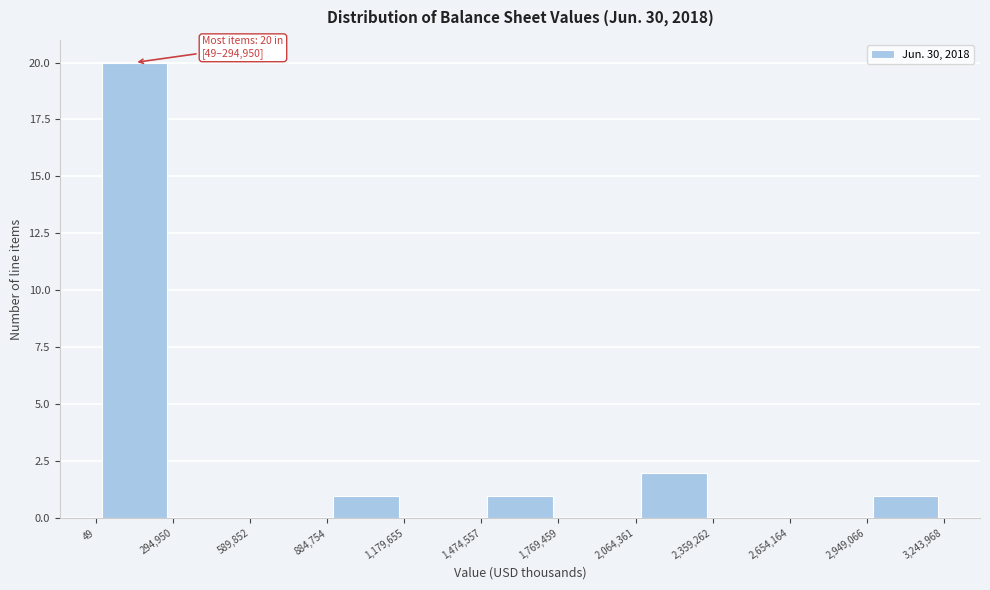

Which range on the x-axis has the tallest bar?

49 to 294,950